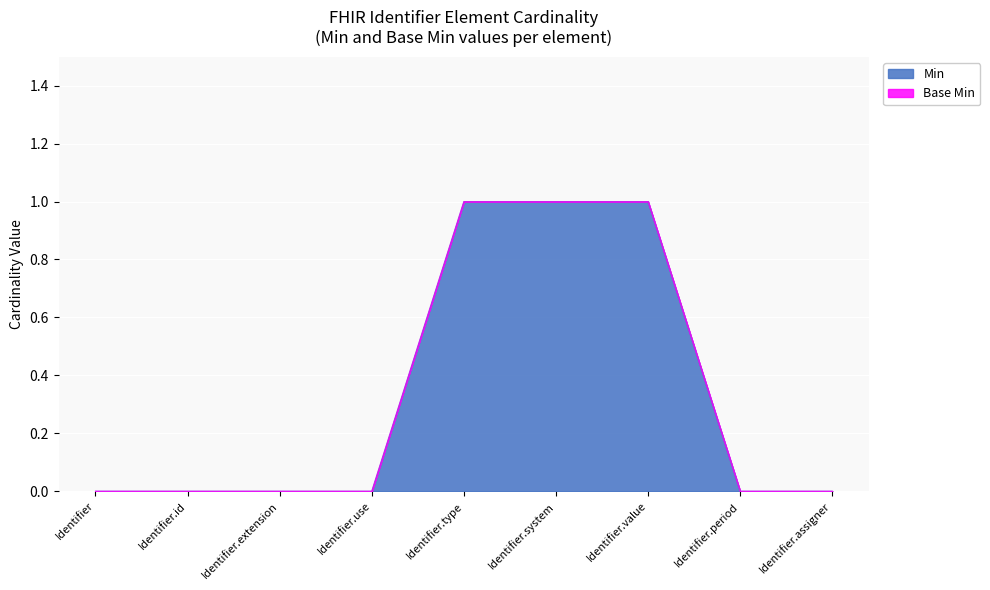

Is it true that Min equals 0 at Identifier.extension?

True